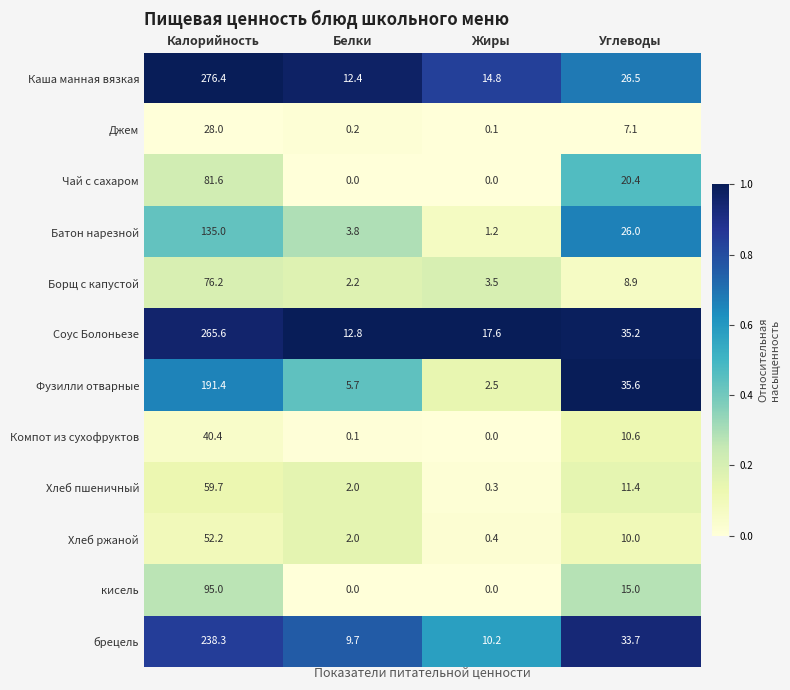

At which category is the sum across all series the highest?

Калорийность